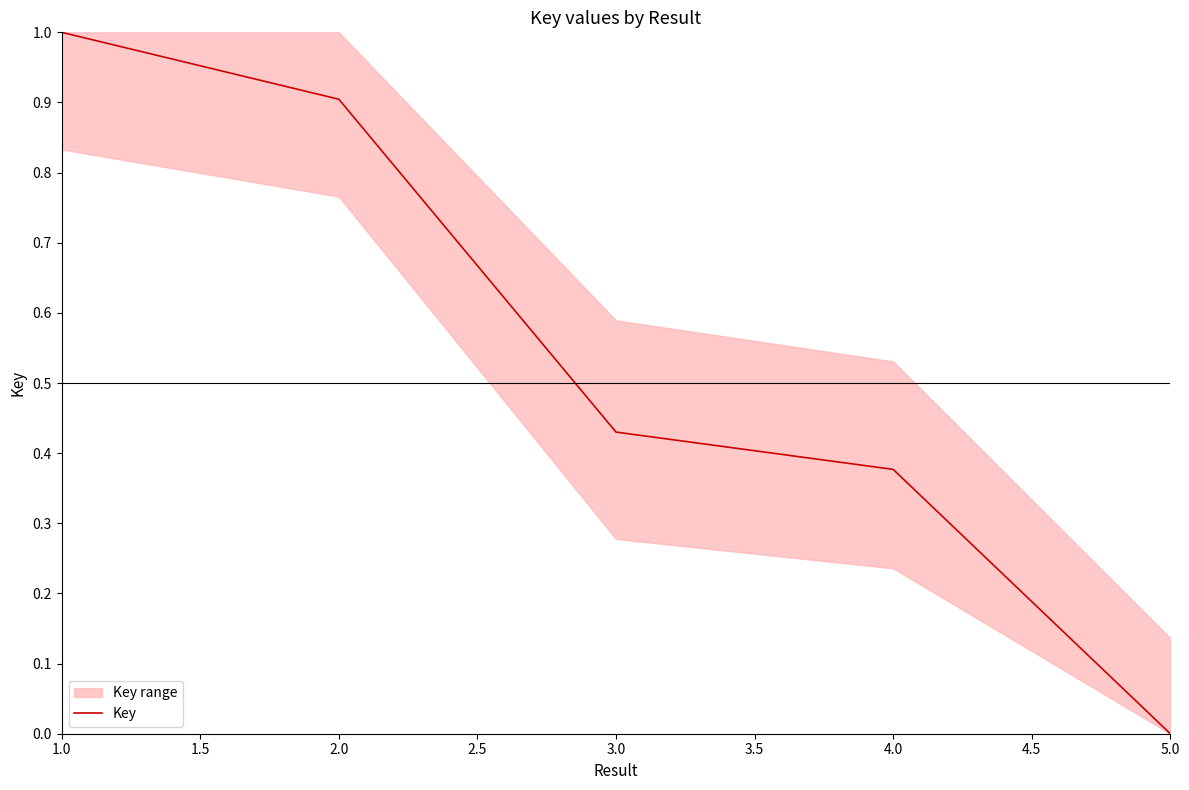

Rank the categories by Key value from highest to lowest.

1.0, 2.0, 3.0, 4.0, 5.0